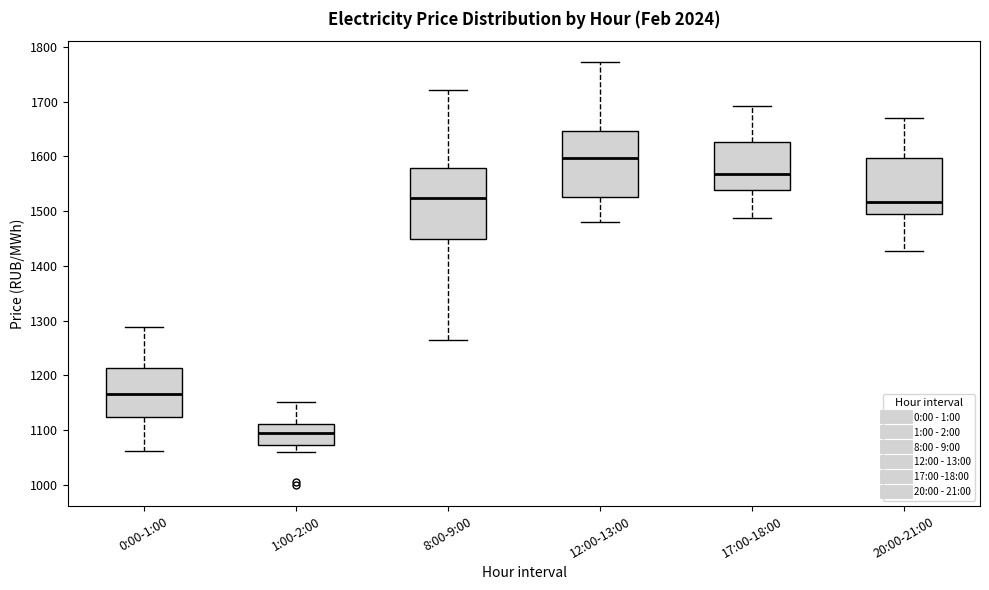

Where does the median line of the box for 12:00-13:00 sit on the y-axis? The values are not printed on the chart, so give them approximately, as read against the axis.

1600